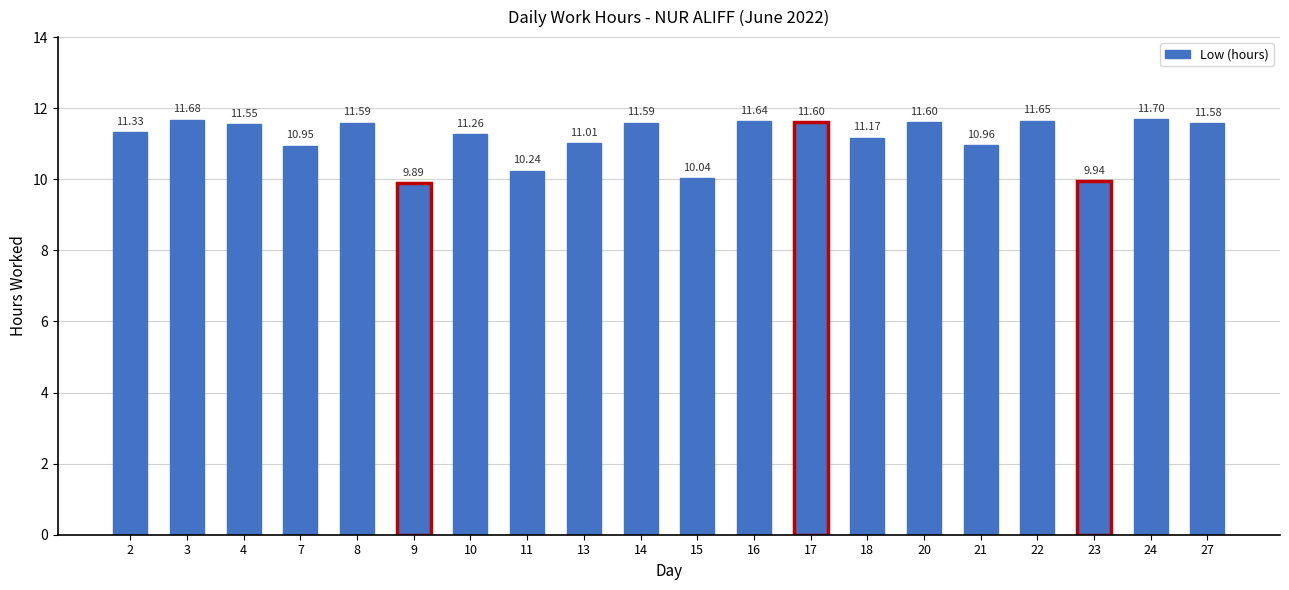

The chart shows a value of 11.6 at 17. True or false?

True